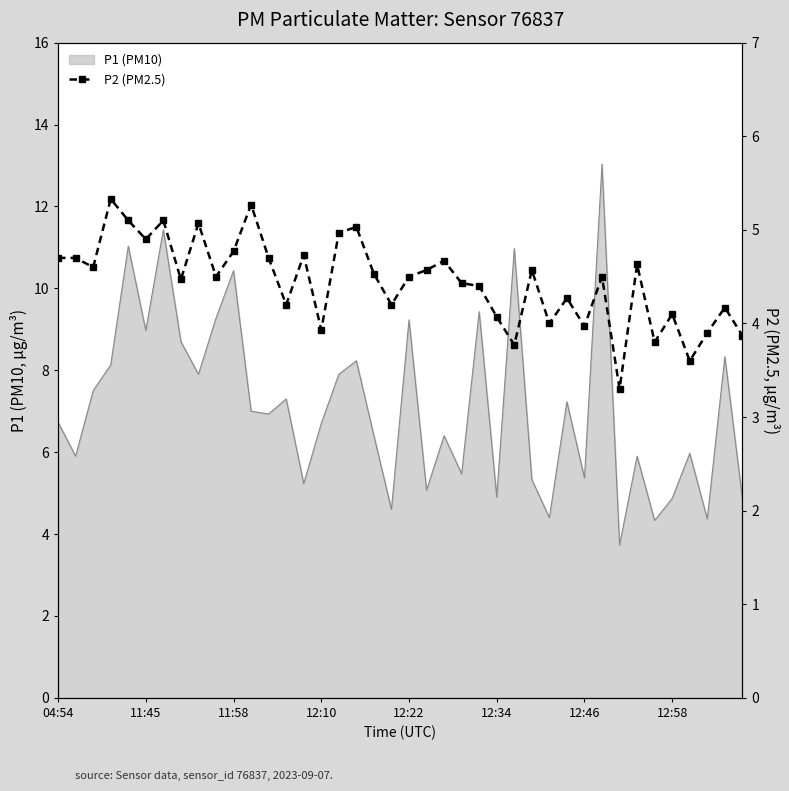

The value at 17 is 8.4. True or false?

False